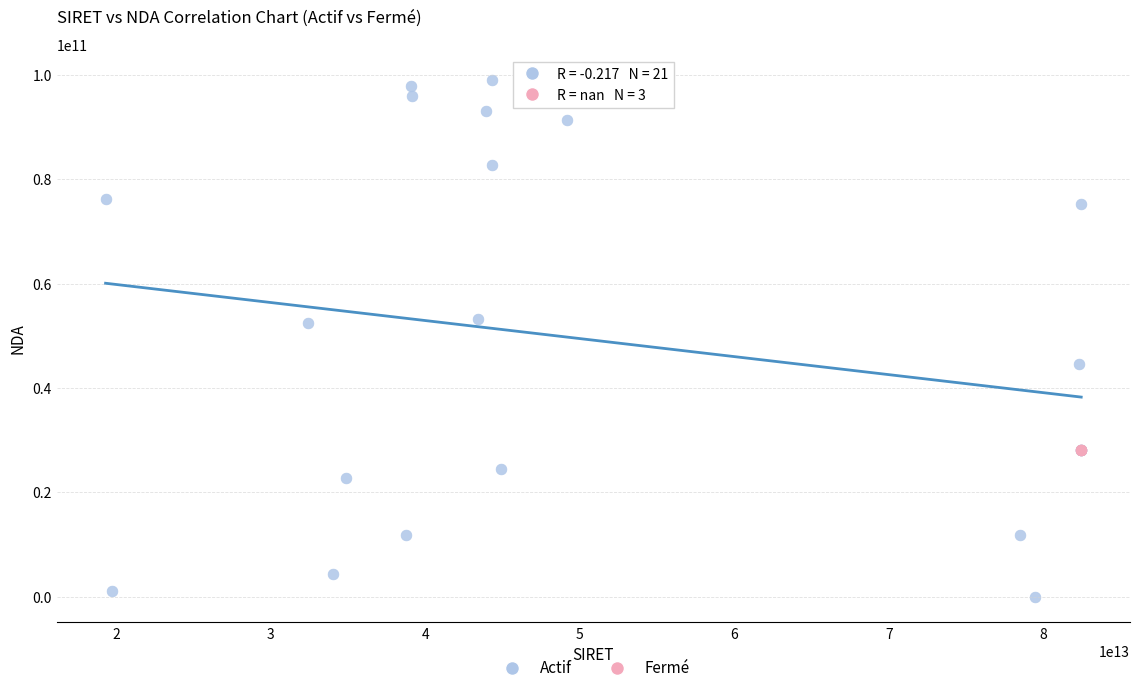

Which series contains the lowest Y value?

Actif